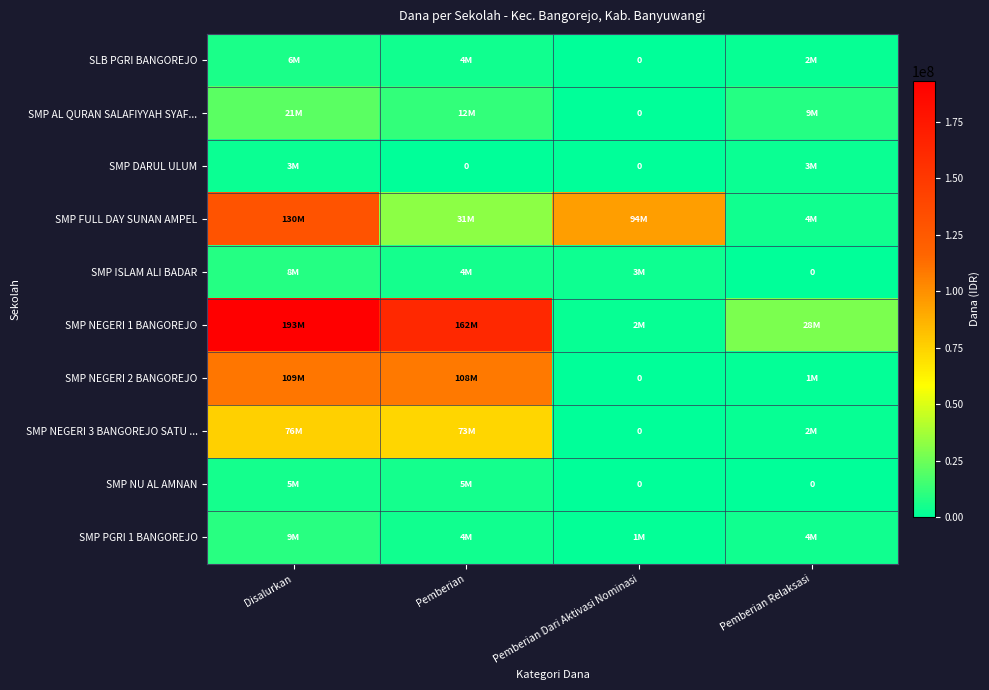

Is it true that SMP NU AL AMNAN equals -2161736 at Pemberian Relaksasi?

False